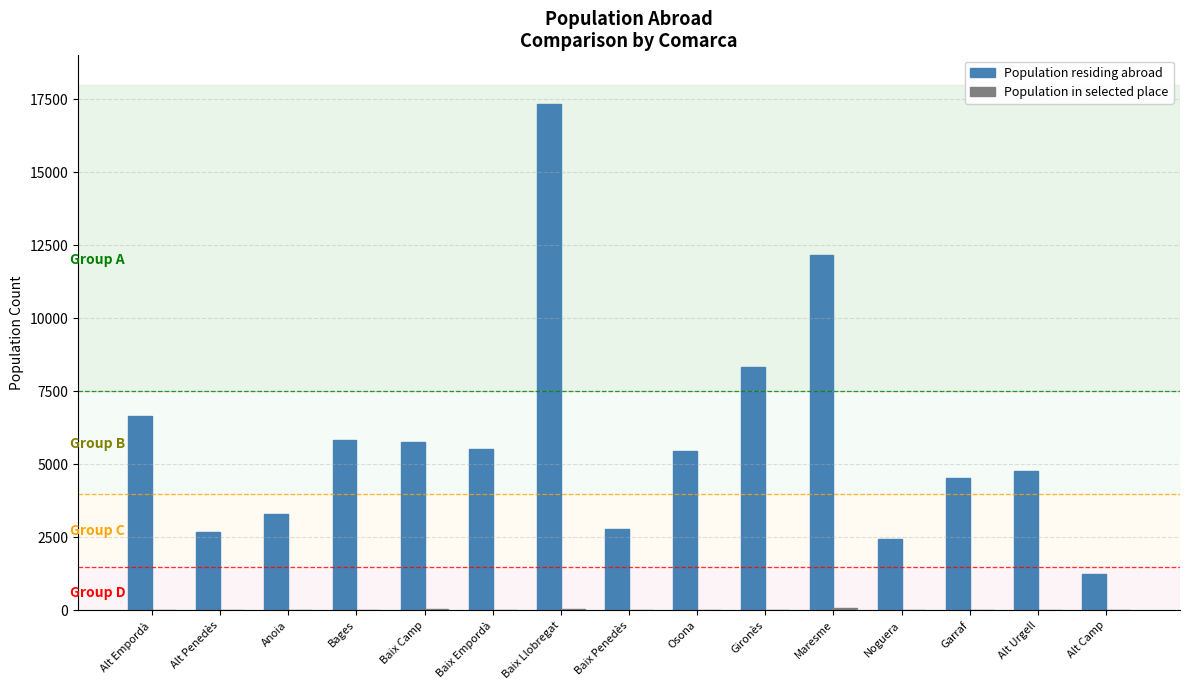

At which label does Population residing abroad reach its peak?

Baix Llobregat